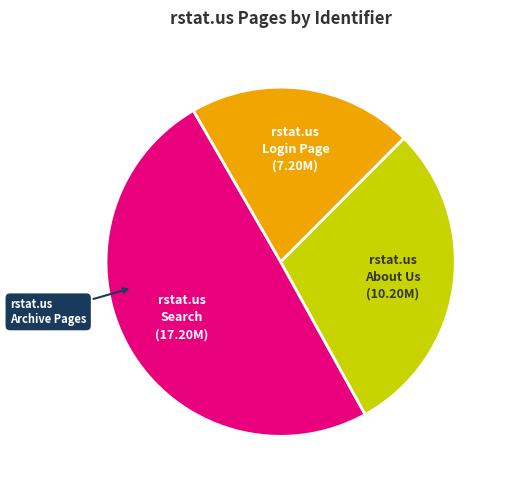

Is there a majority slice in this chart?

No